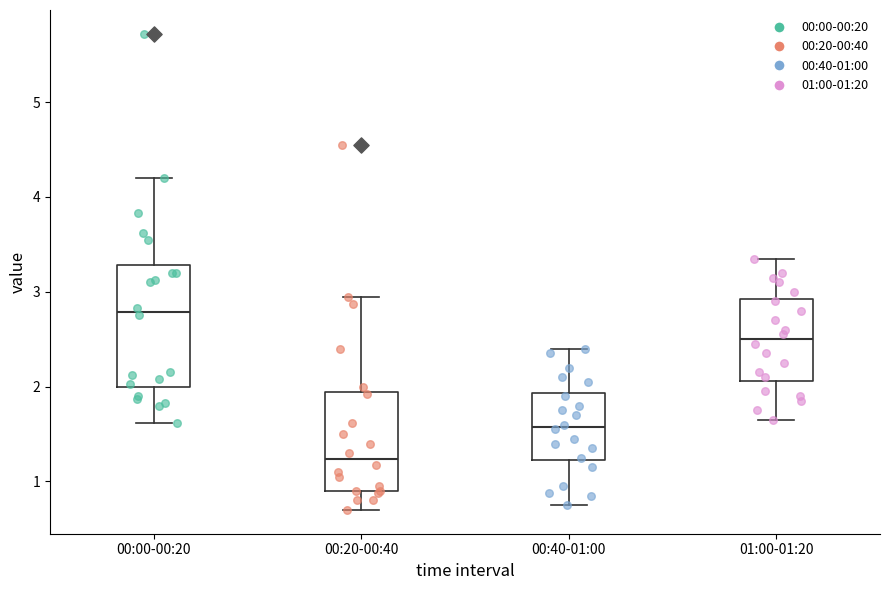

Comparing the boxes themselves (not the whiskers), which one is the tallest?

00:00-00:20